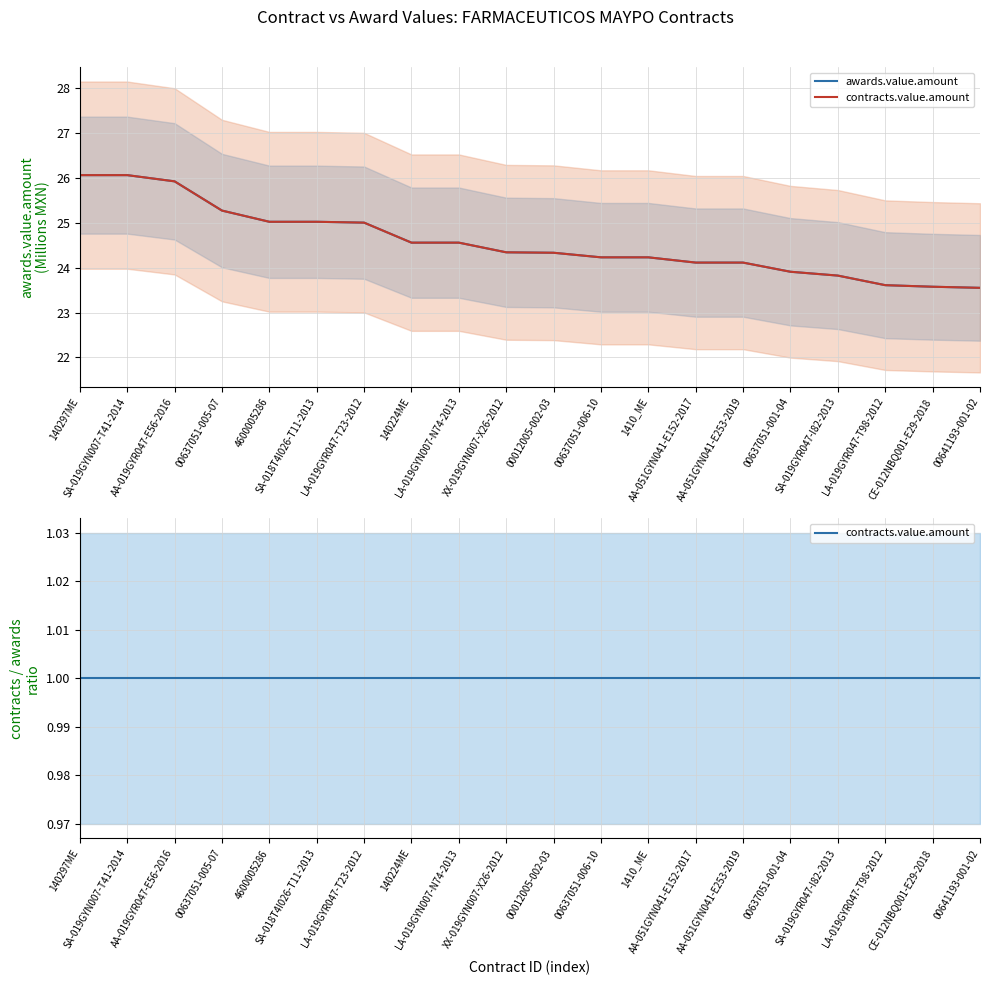

True or false: awards.value.amount has more than 0 points higher than both neighbors.

False